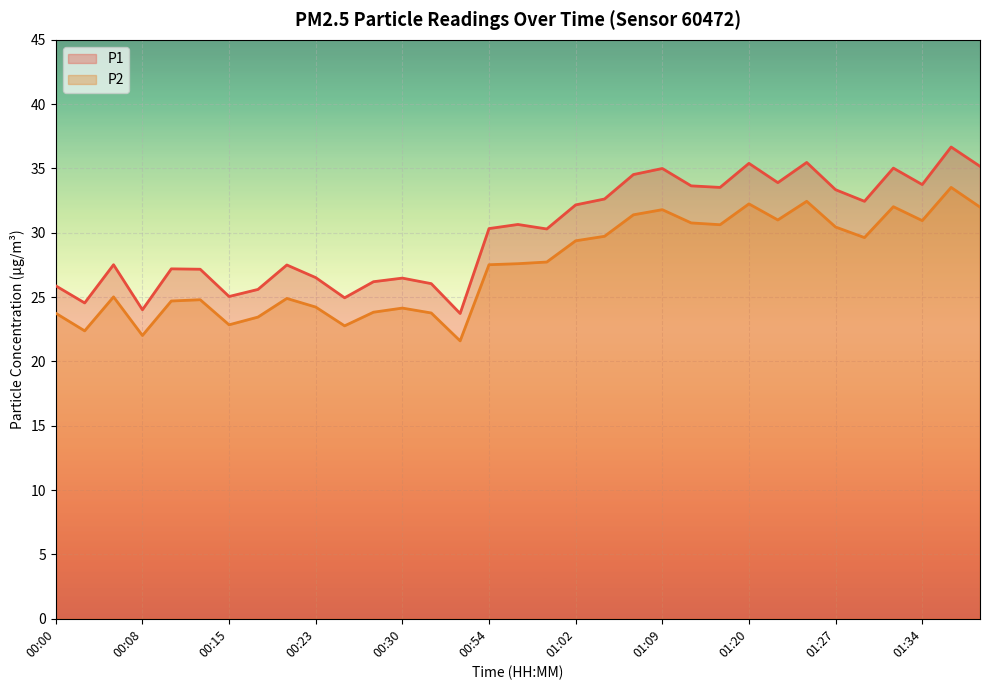

List the series in order of their overall mean, highest first.

P1, P2